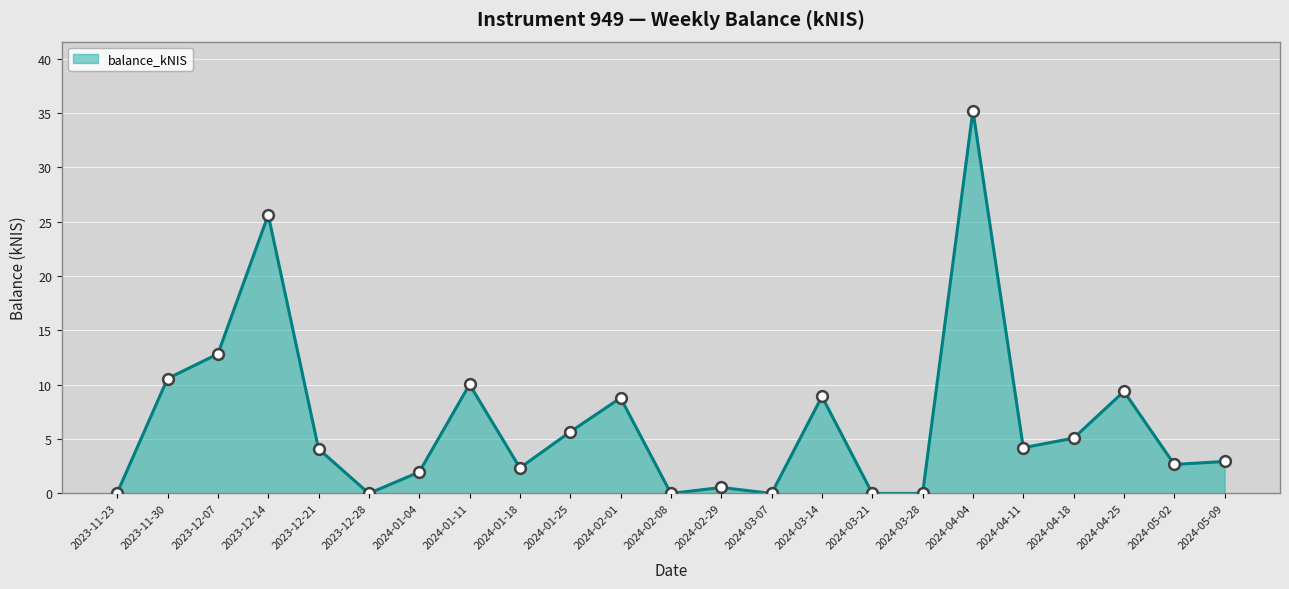

What is the change in value from 2024-03-21 to 2024-05-09?

+2.9